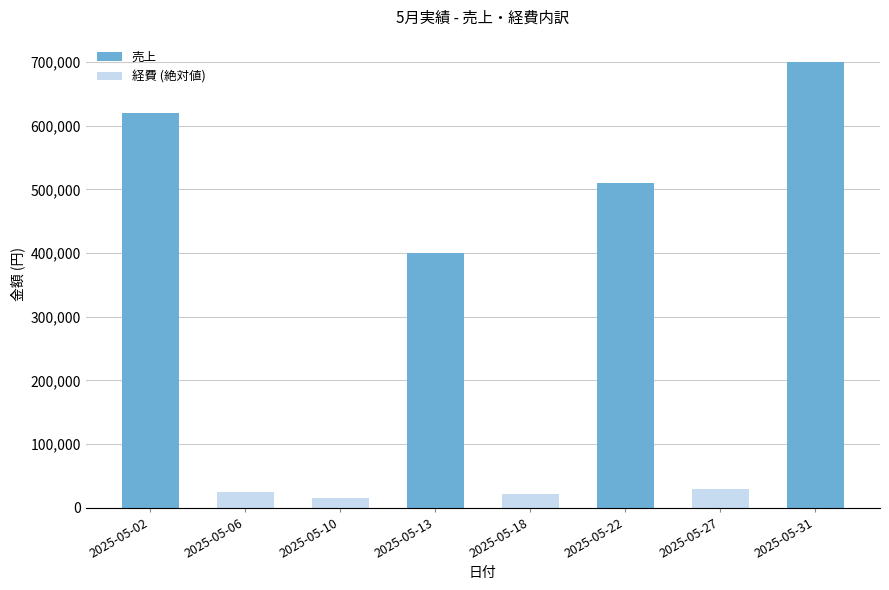

What is the smallest value displayed?

15000